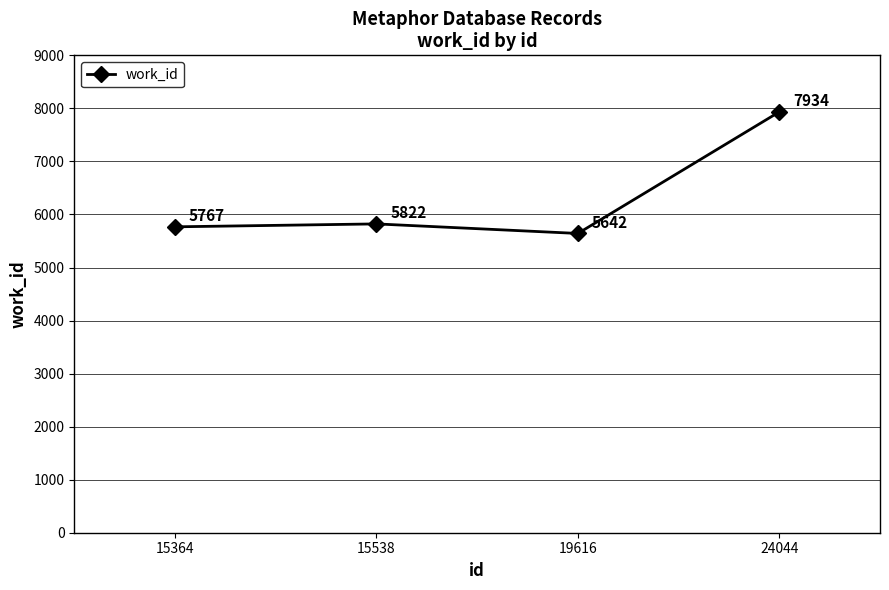

The value at 19616 is 7806. True or false?

False